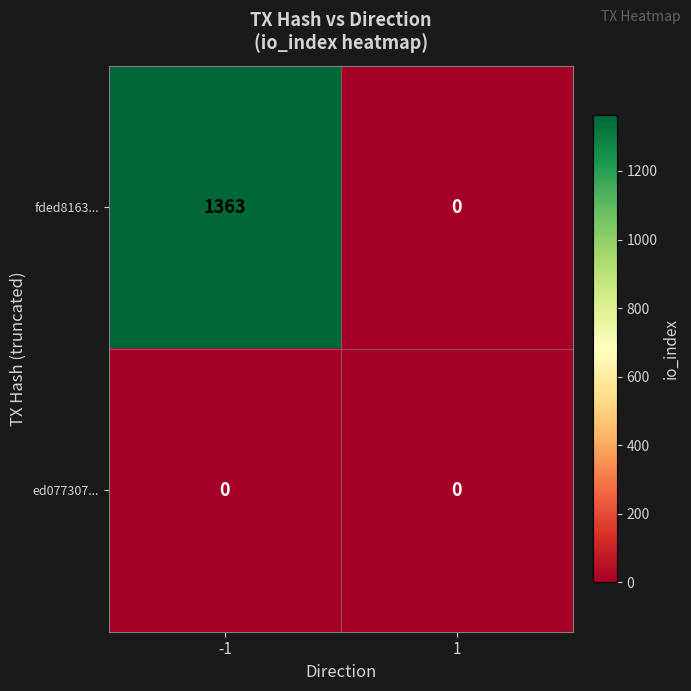

What is the sum of all fded8163... values?

1363